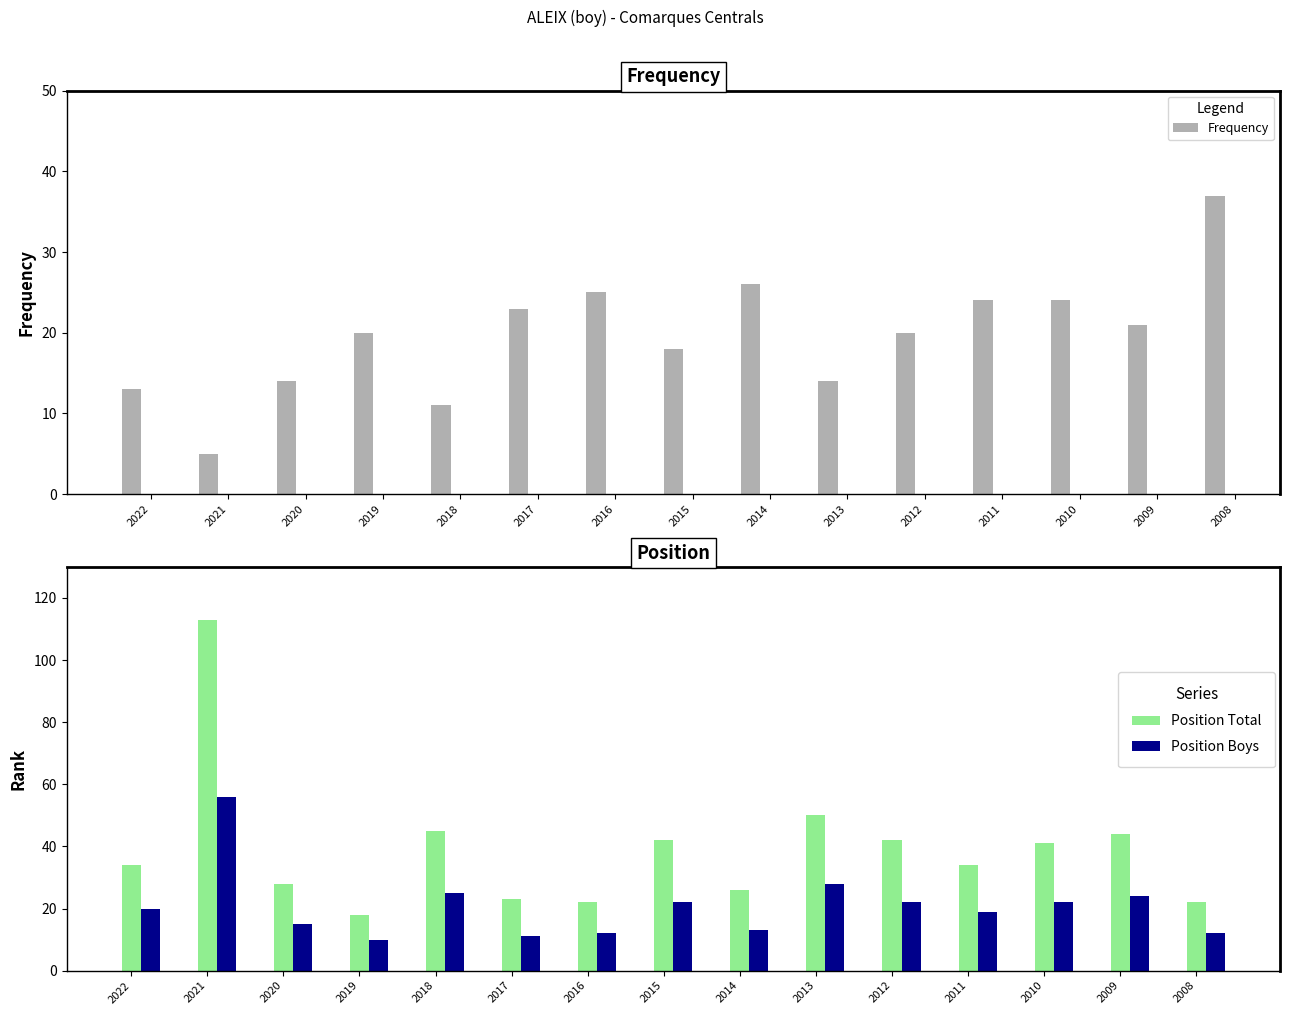

What is the approximate value of Frequency at 2012, to the nearest 5?

20